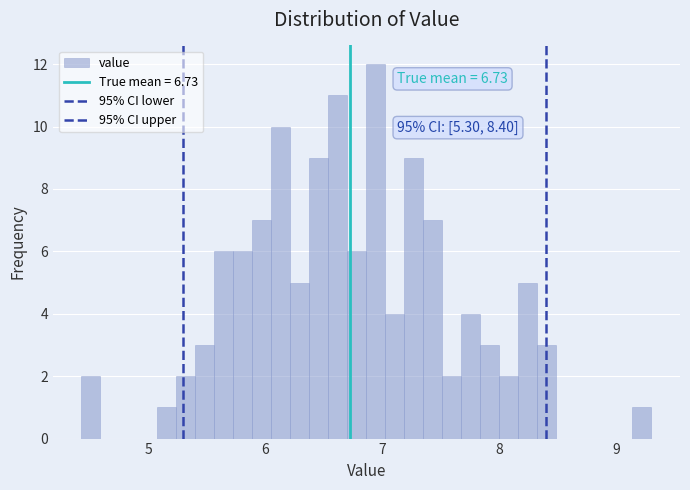

Around what value on the x-axis is the tallest bar? Give the approximate position of its centre, as read against the axis.

6.9